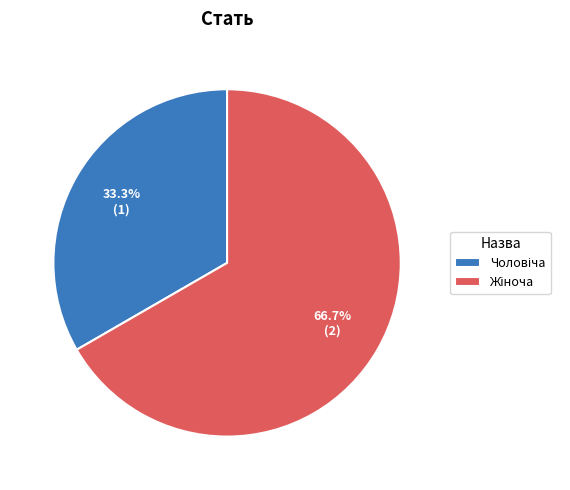

Is there a majority slice in this chart?

Yes